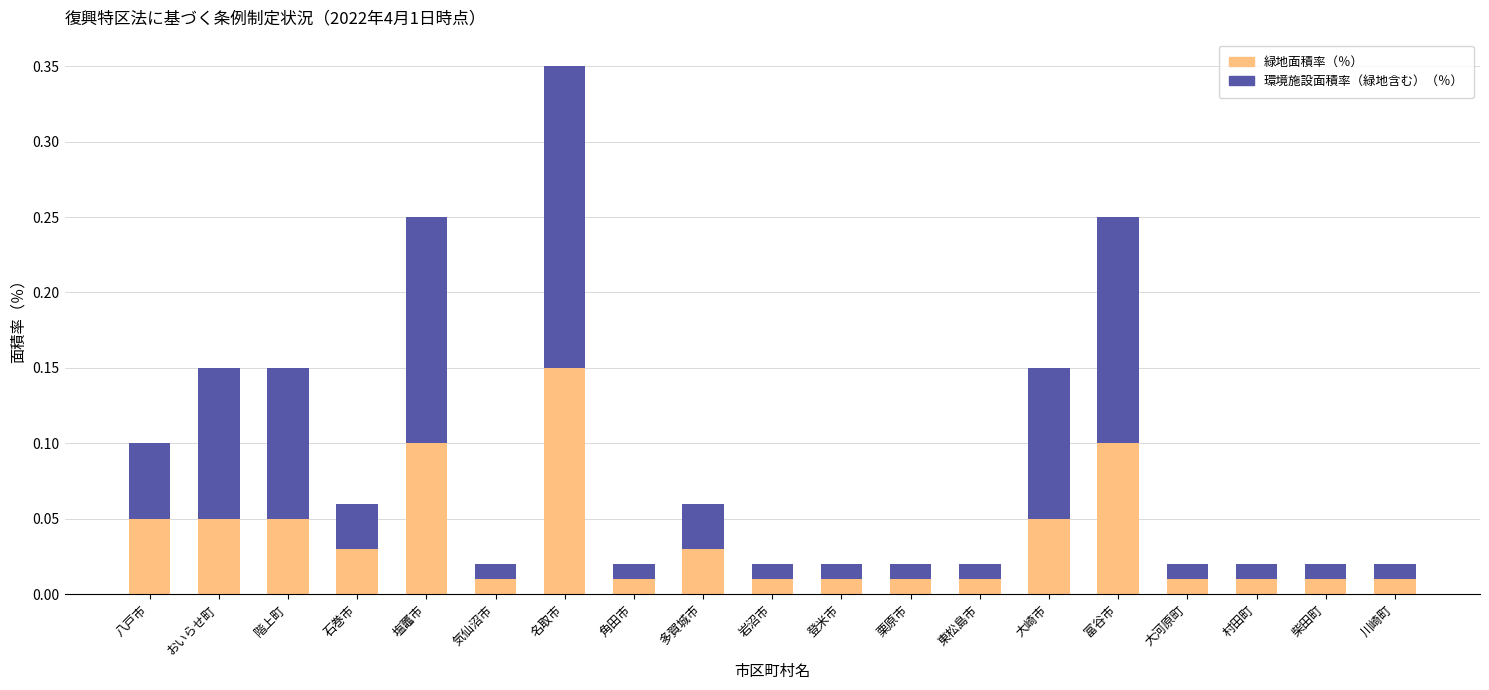

What is the sum of all 緑地面積率（％） values?

0.7